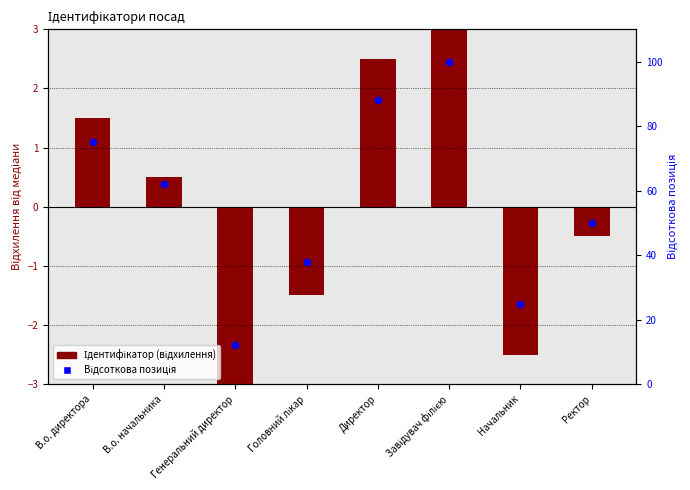

At how many categories does at least one series exceed 39?

5